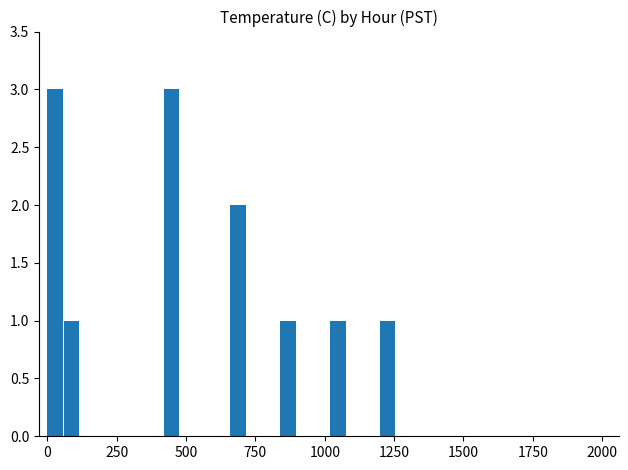

Reading right to left, list all the values displayed in this chart.

0	0	0	1	0	0	1	0	0	1	0	0	2	0	0	0	3	0	0	0	0	0	1	3